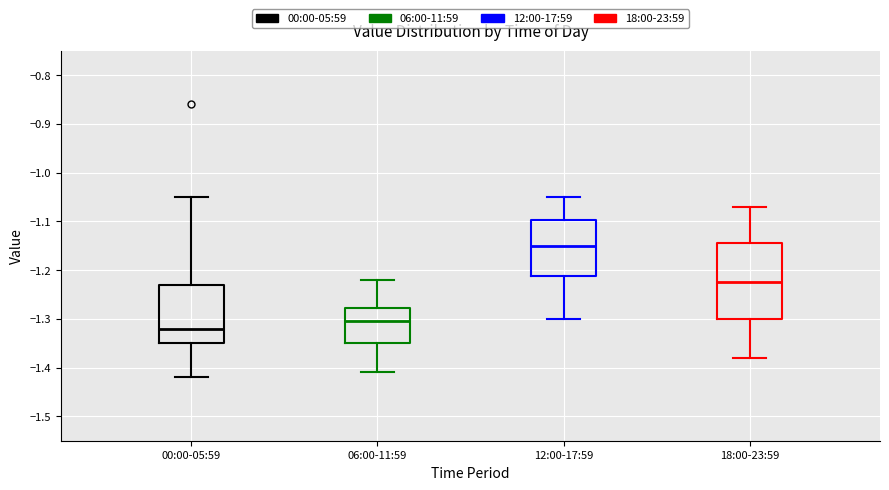

Reading left to right, read every box against the y-axis: the position of its median line, the range the box covers, and the ends of its whiskers. The values are not printed on the chart, so give them approximately, as read against the axis.

00:00-05:59: median -1.32, box -1.35 to -1.23, whiskers -1.42 to -1.05
06:00-11:59: median -1.30, box -1.35 to -1.28, whiskers -1.41 to -1.22
12:00-17:59: median -1.15, box -1.21 to -1.10, whiskers -1.30 to -1.05
18:00-23:59: median -1.22, box -1.30 to -1.14, whiskers -1.38 to -1.07